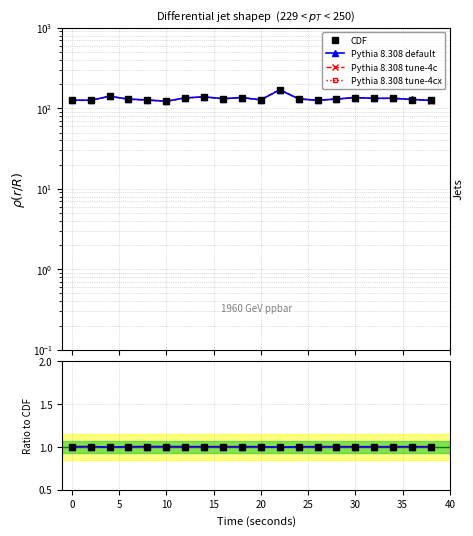

Is the value of CDF at 16 greater than the value of Pythia 8.308 tune-4cx at 13?

No